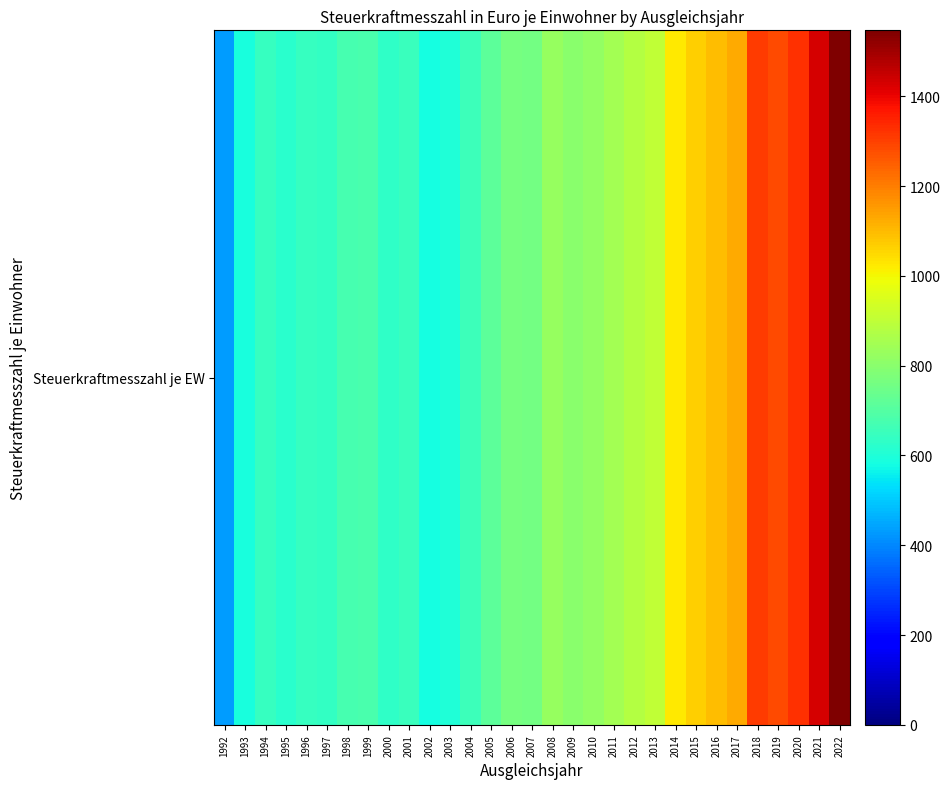

Between 1999 and 2001, which is larger?

1999